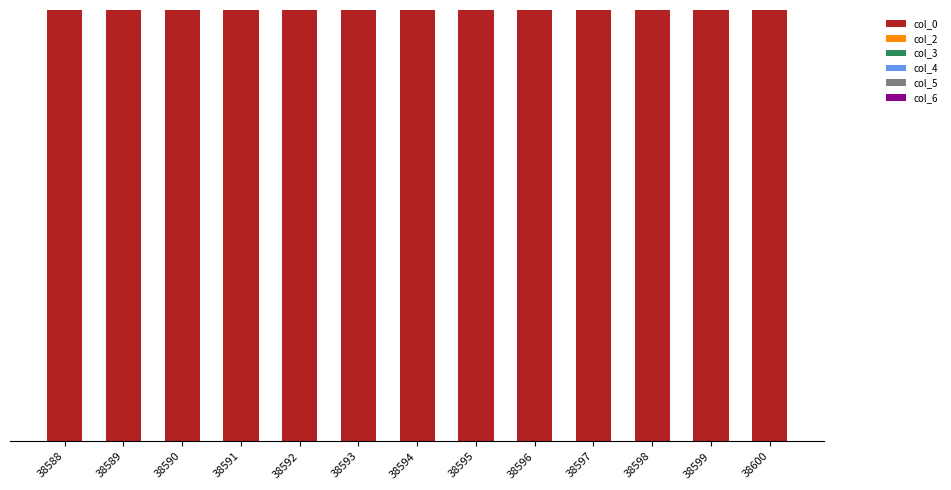

At which label does col_0 reach its peak?

38588